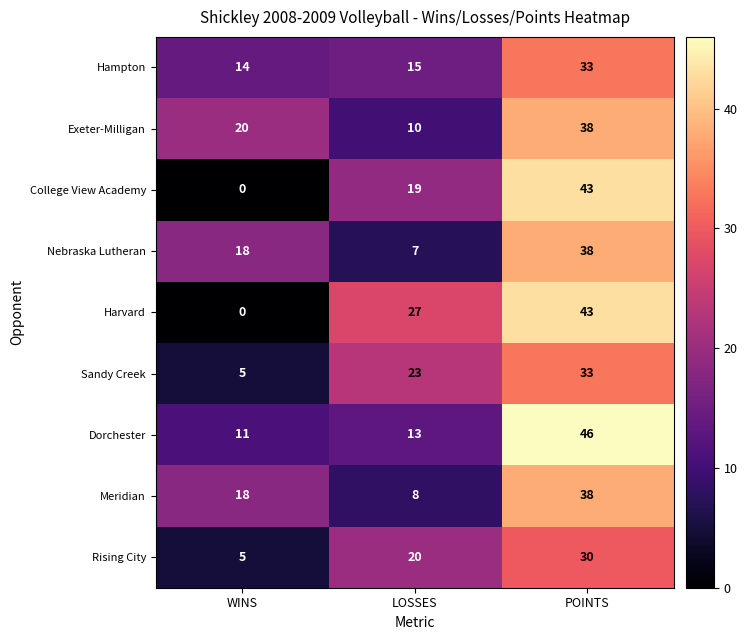

What is the highest value of the Meridian series?

38